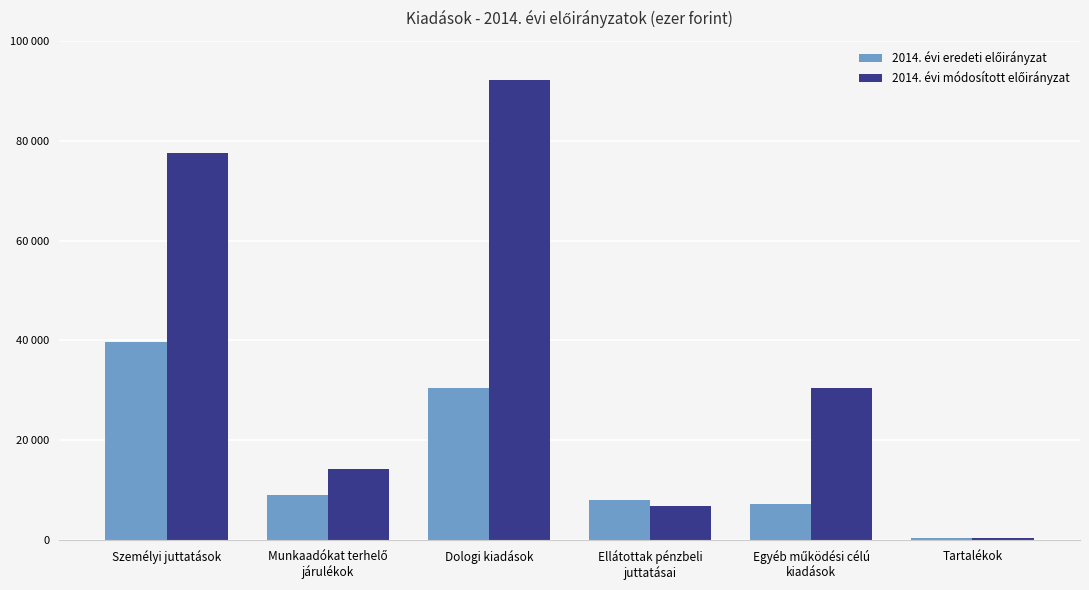

What is the minimum value for 2014. évi eredeti előirányzat?

500